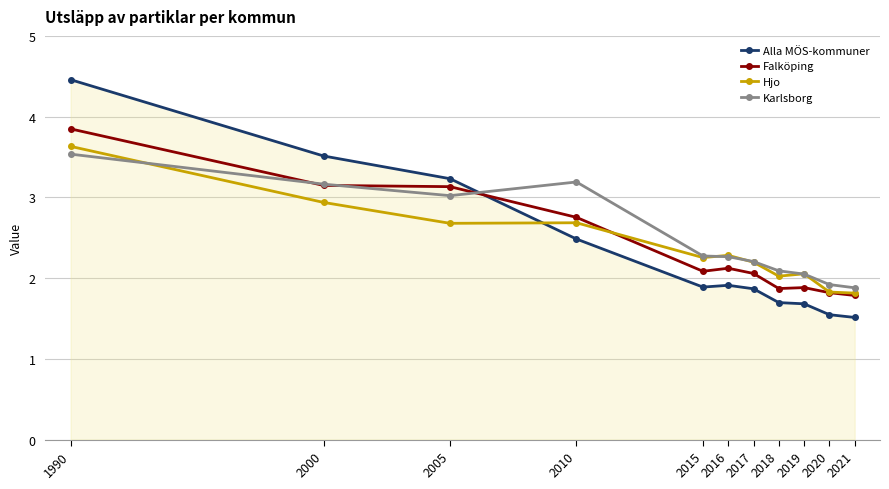

True or false: Alla MÖS-kommuner has more than 0 points higher than both neighbors.

True